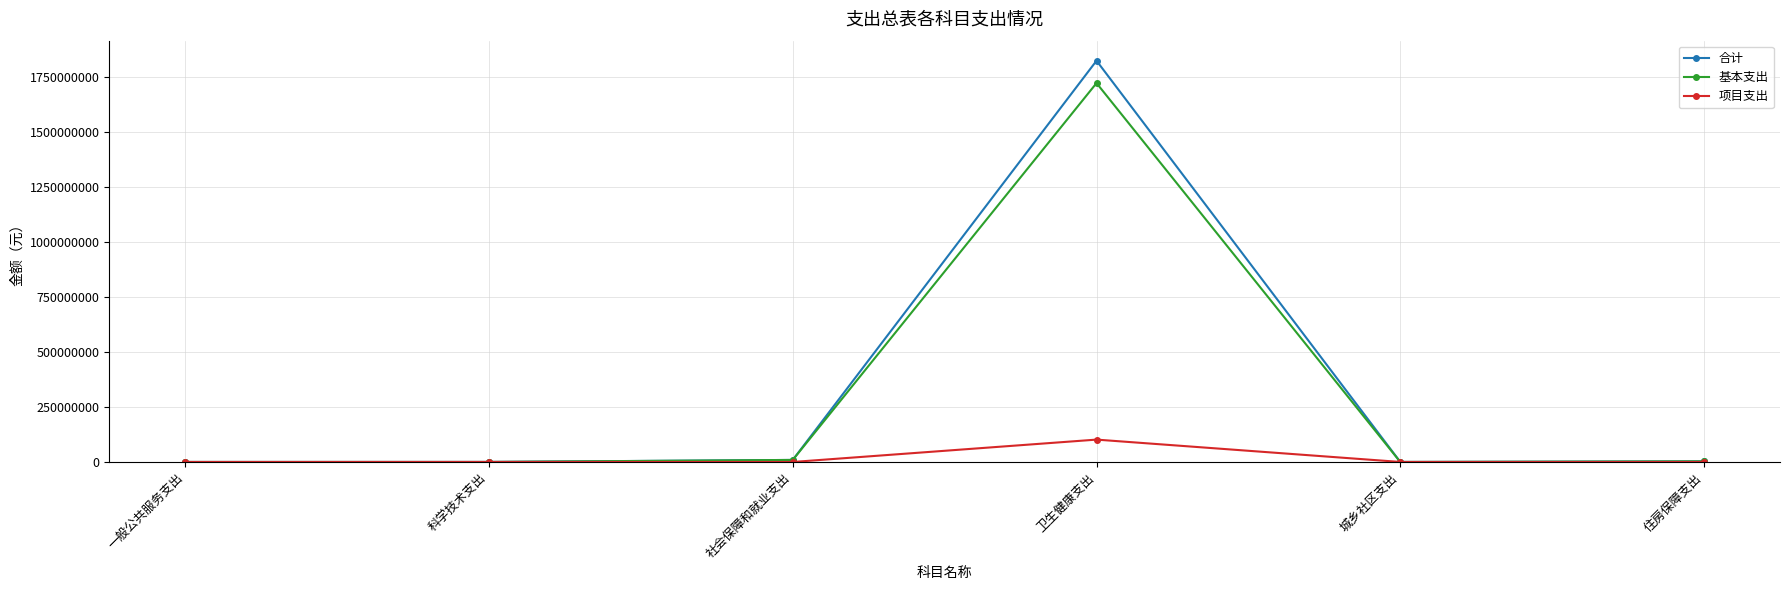

What is the value of the 合计 point at the 2nd from the left?

200000.0